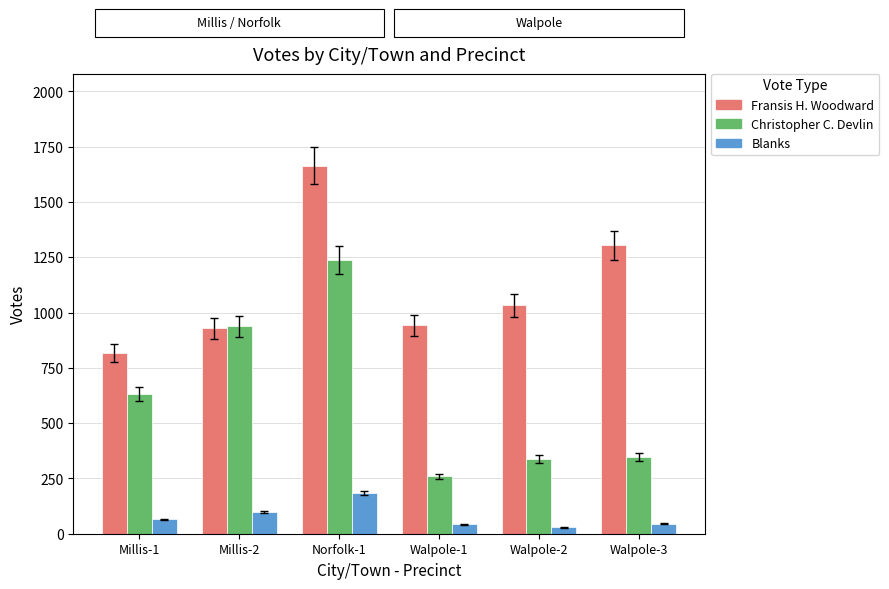

Is it true that Fransis H. Woodward equals 2932 at Norfolk-1?

False